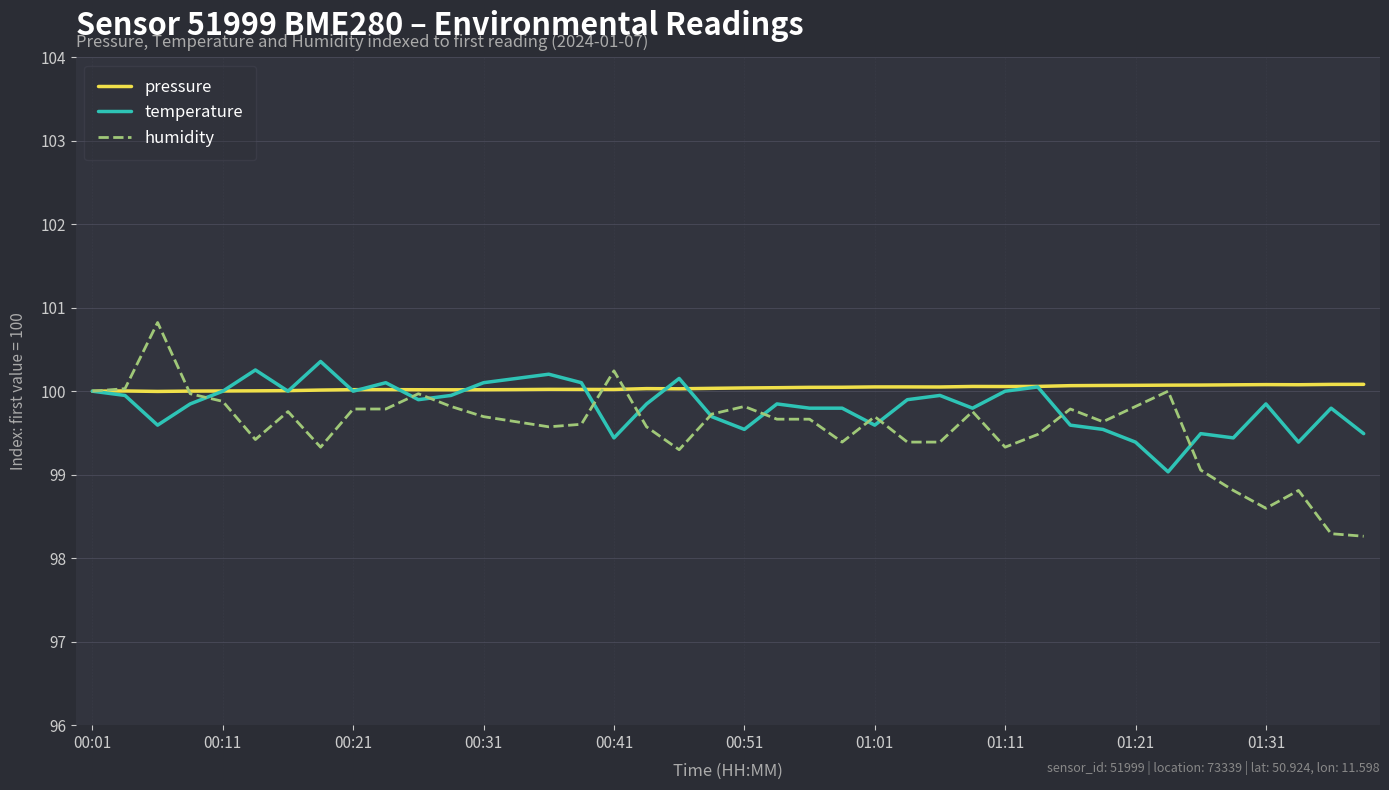

Count the number of categories in the chart.

40